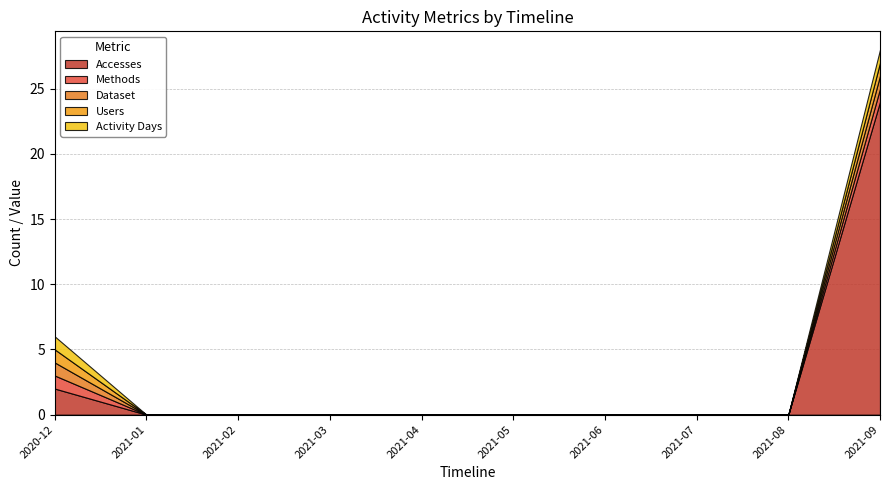

Rank the series by their maximum value, from lowest to highest.

Methods, Dataset, Users, Activity Days, Accesses